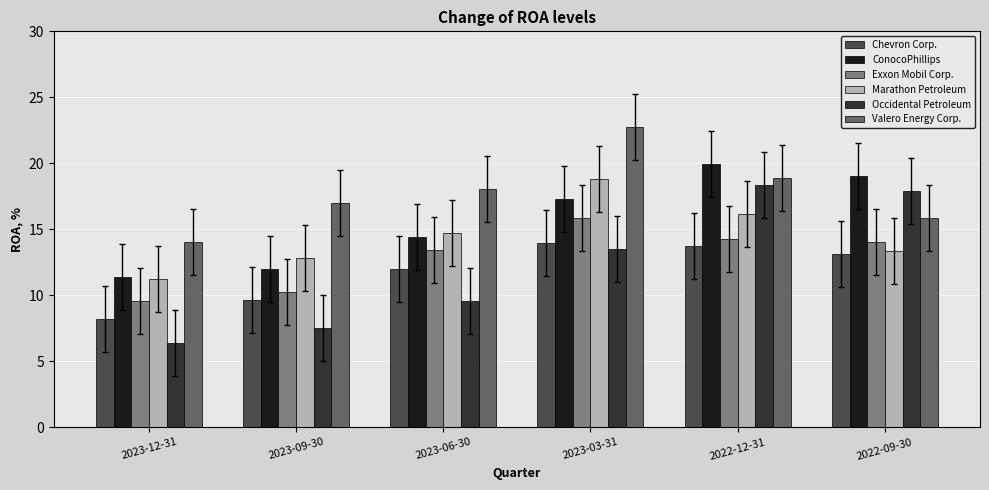

What is the value of the Exxon Mobil Corp. bar at the 2nd from the left?

10.2